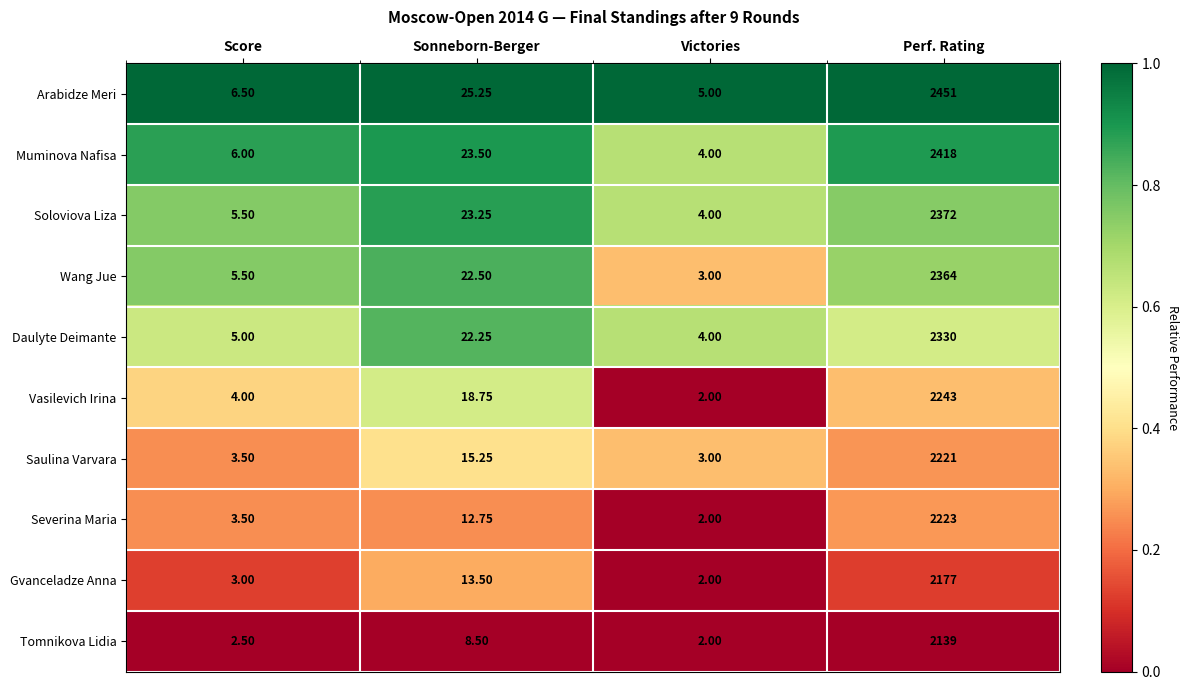

Rank the series by their maximum value, from highest to lowest.

Arabidze Meri, Muminova Nafisa, Soloviova Liza, Wang Jue, Daulyte Deimante, Vasilevich Irina, Severina Maria, Saulina Varvara, Gvanceladze Anna, Tomnikova Lidia